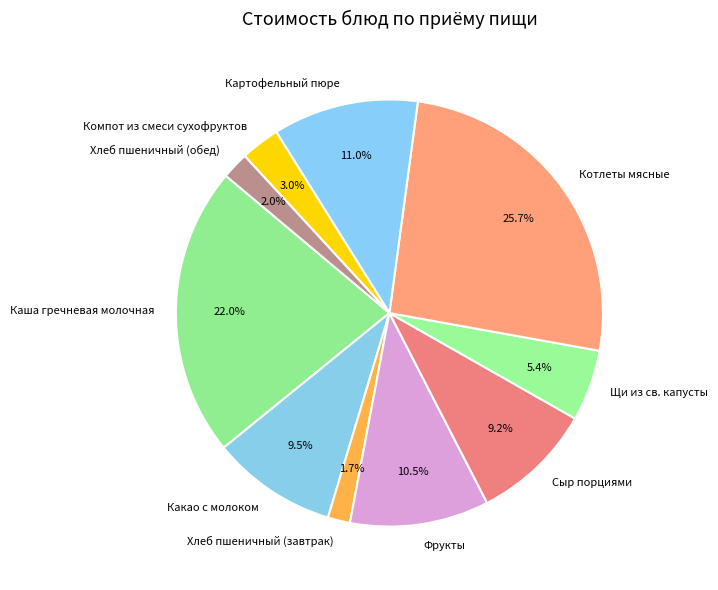

To the nearest percent, what is the difference between the largest and smallest slice percentages?

24%